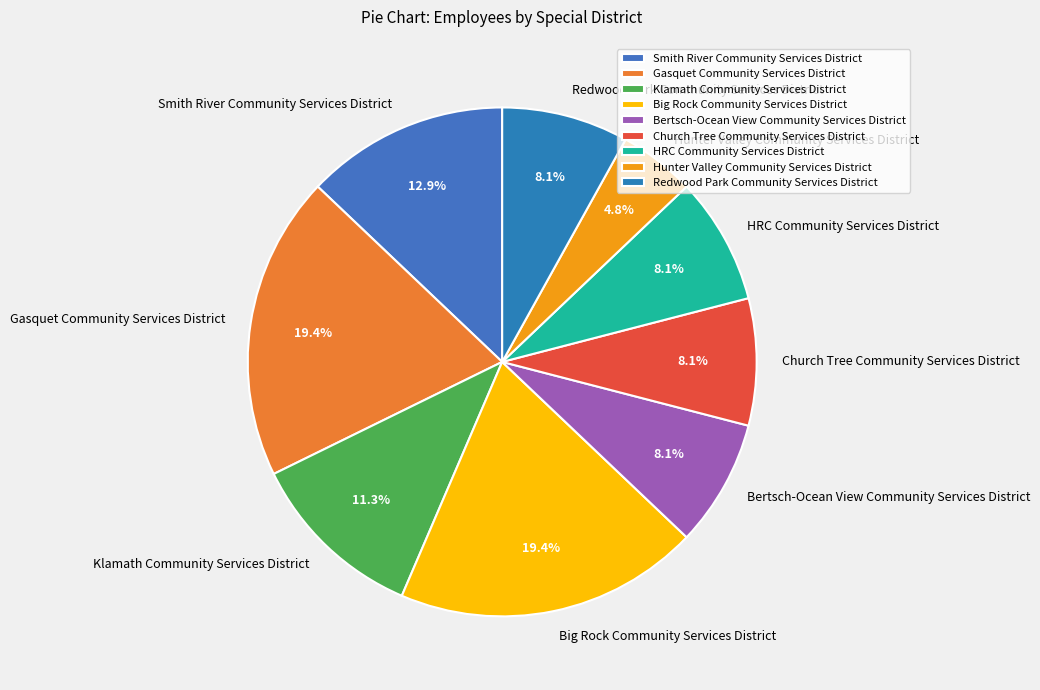

To the nearest percent, what is the combined percentage of Big Rock Community Services District and Klamath Community Services District?

31%